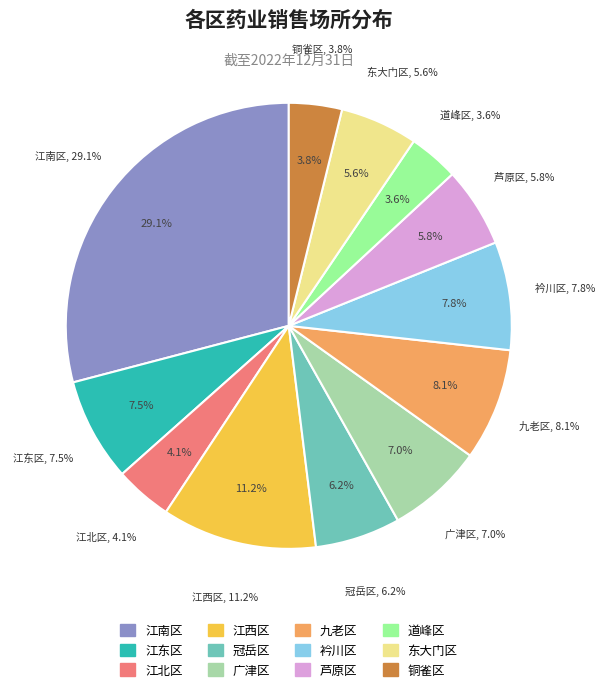

To the nearest percent, what portion does 东大门区 represent?

6%